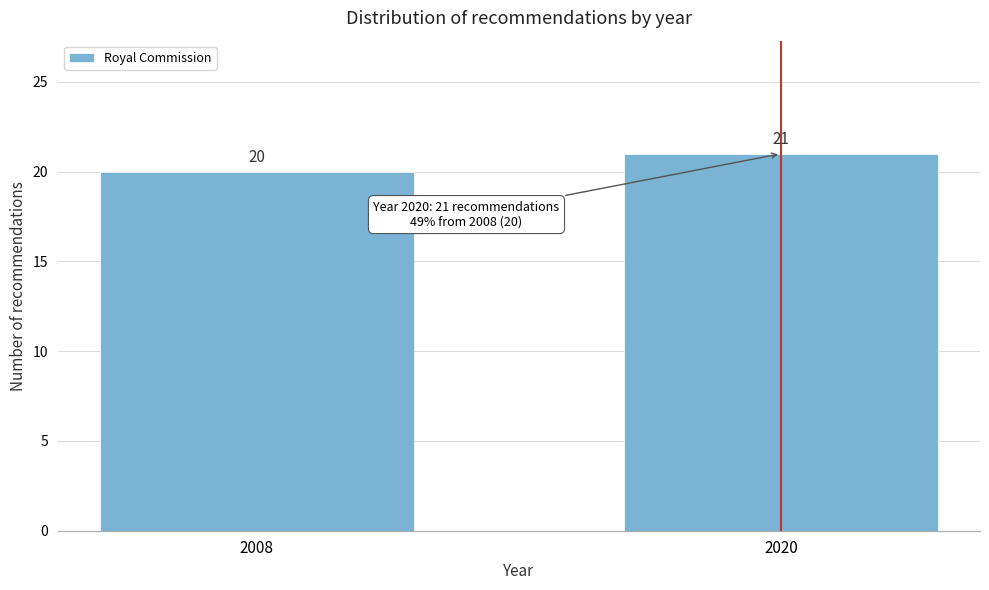

Reading left to right, extract all data points from this chart.

2008=20	2020=21